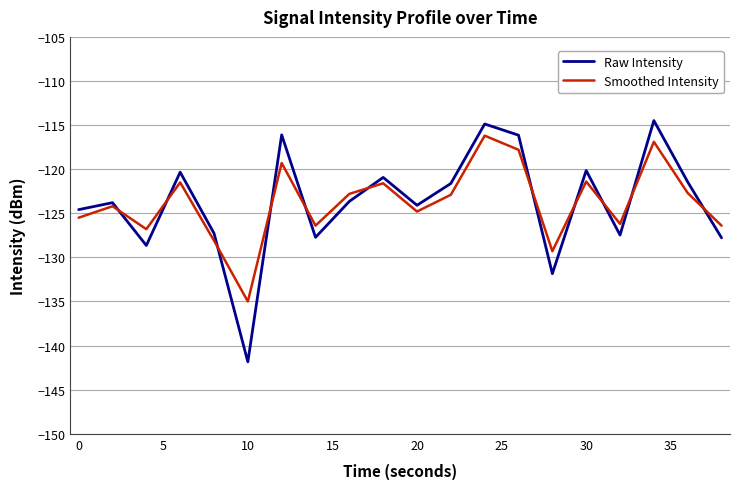

How many interior local peaks does the Smoothed Intensity series have?

7